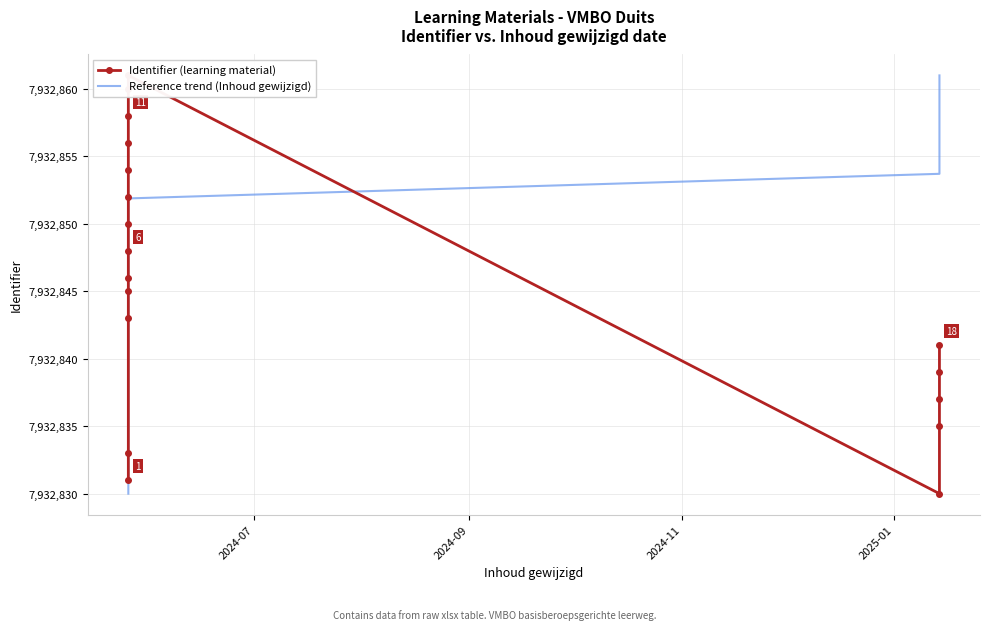

At how many categories does at least one series exceed 7932849?

12